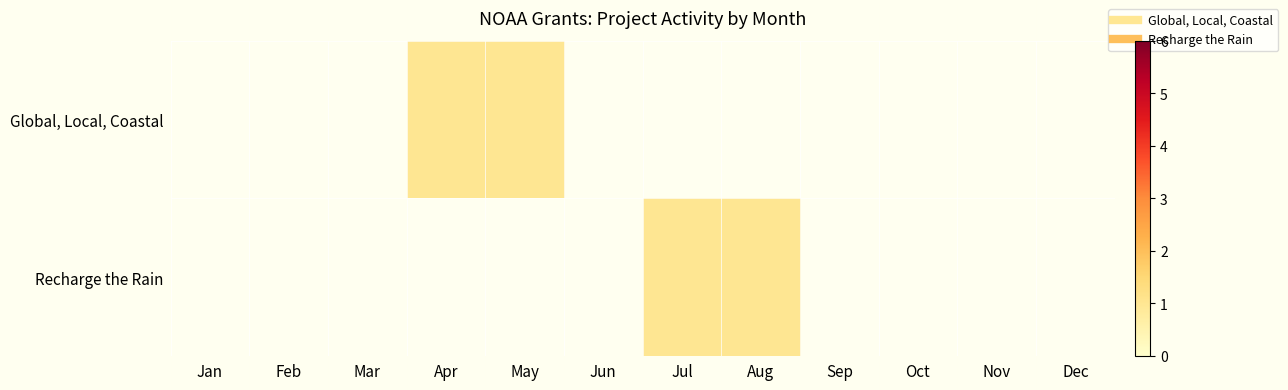

How many positive values does the Recharge the Rain series have?

2